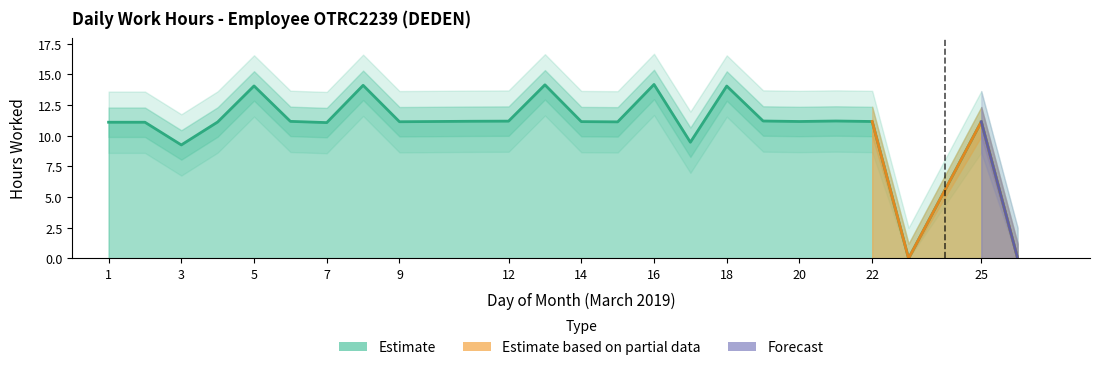

Does the chart have visible grid lines?

No